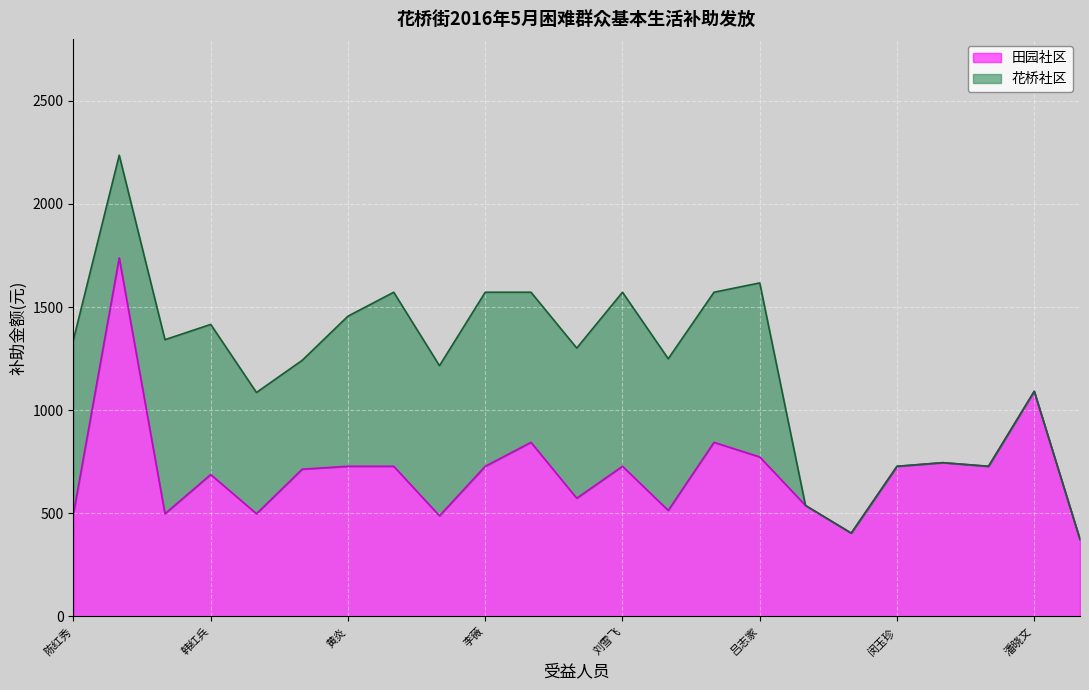

What value does the 田园社区 series have at 韩红兵?

687.9